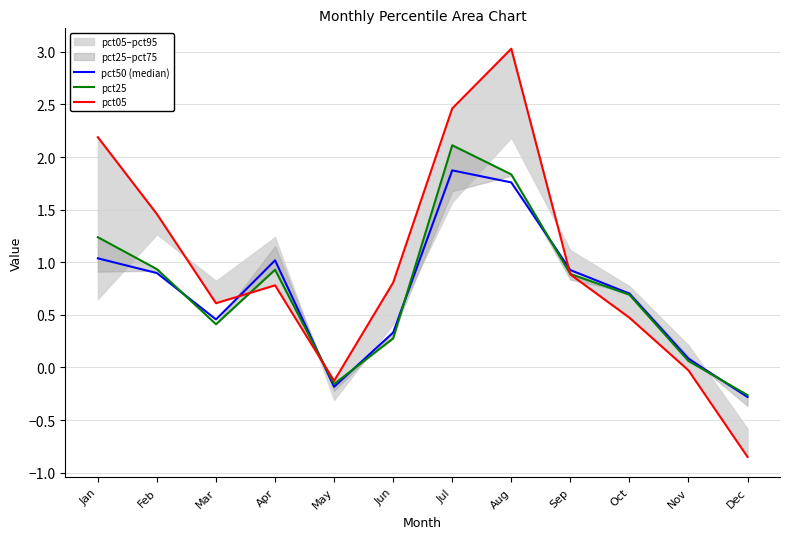

What is the value of the pct05 point at the 12th from the left?

-0.9